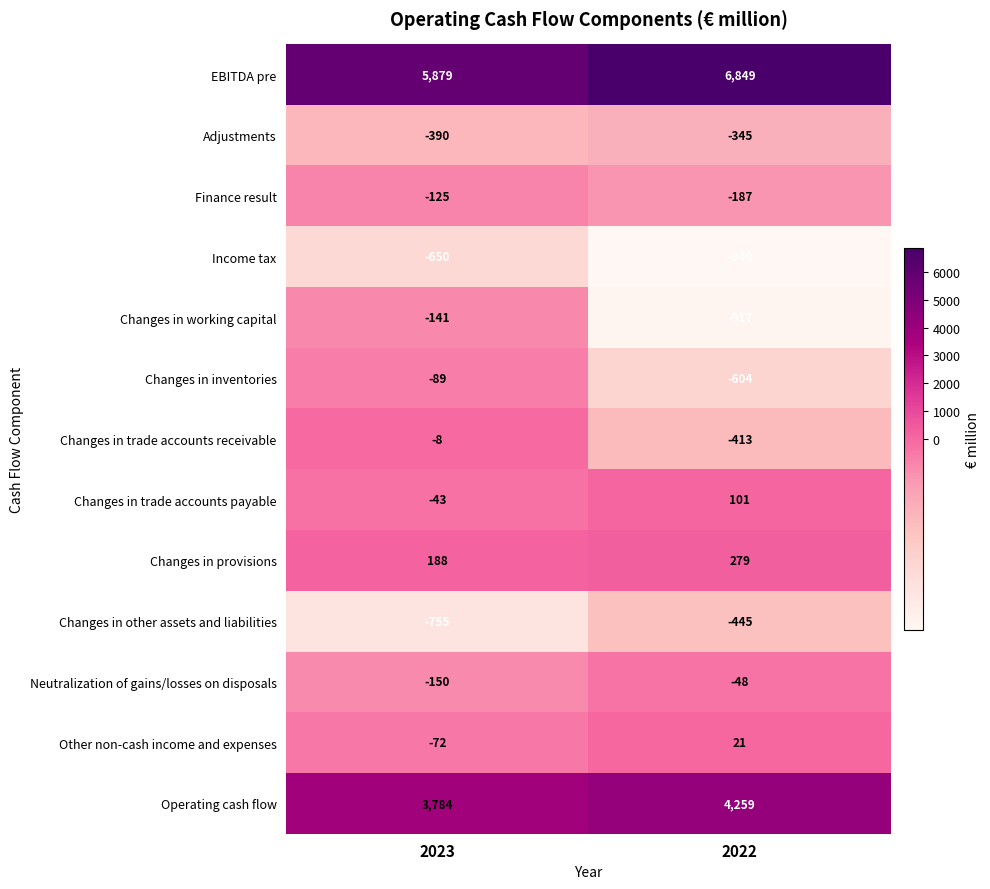

Which category has the highest value across all series?

2022